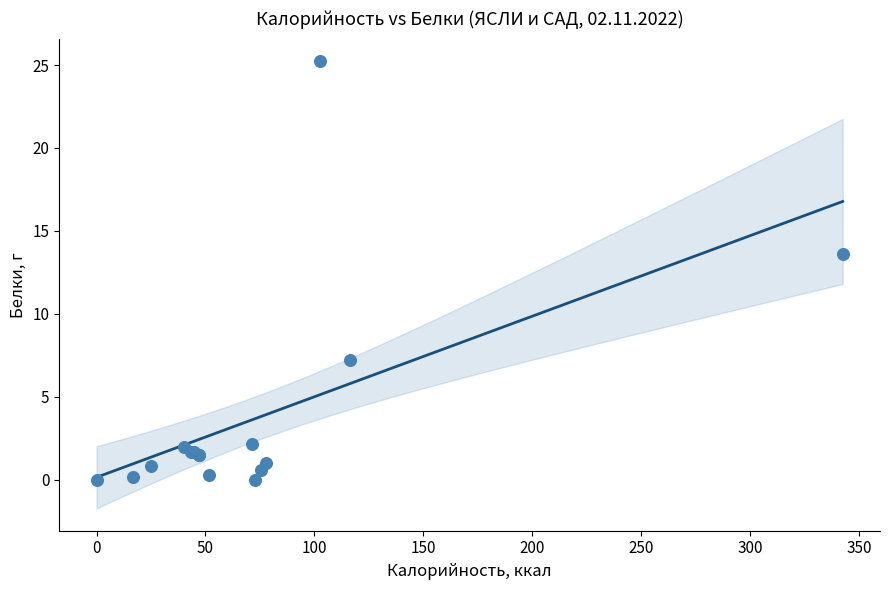

What Y value in the scatter plot is closest to 12?

13.6